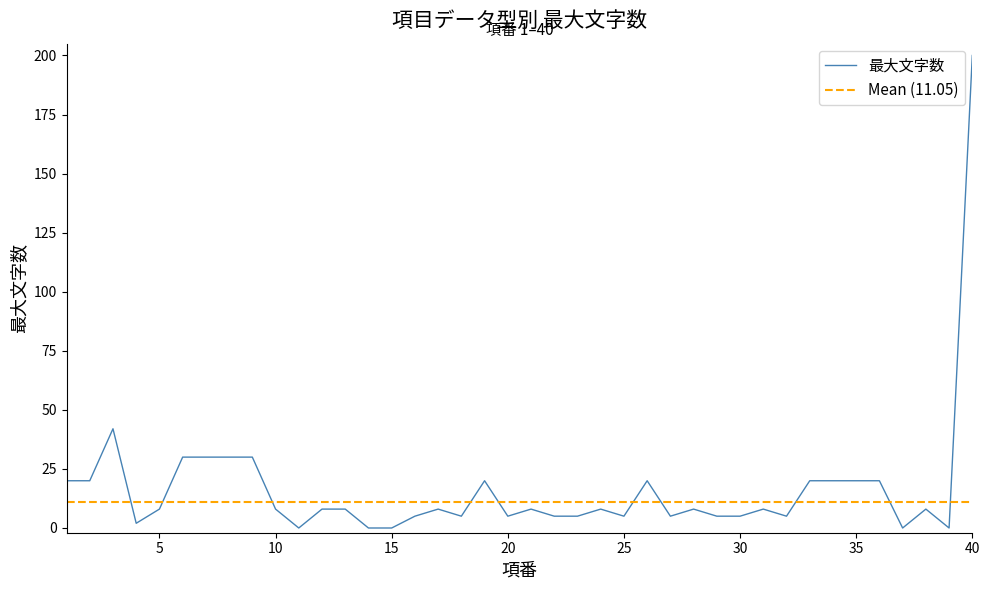

What is the difference between the second highest and second lowest values?

42